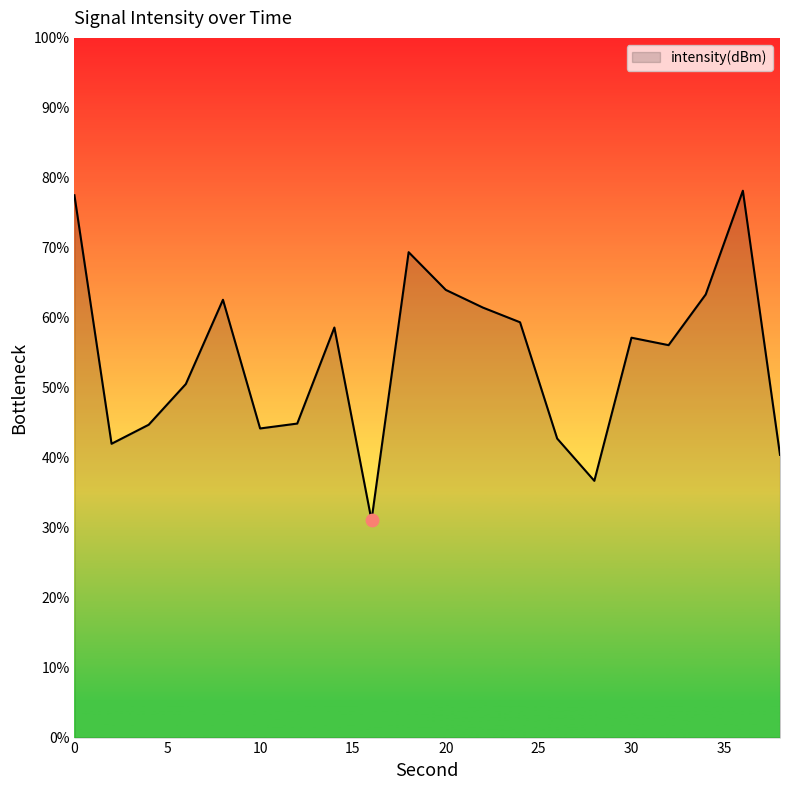

What is the minimum value shown in the chart?

31.1